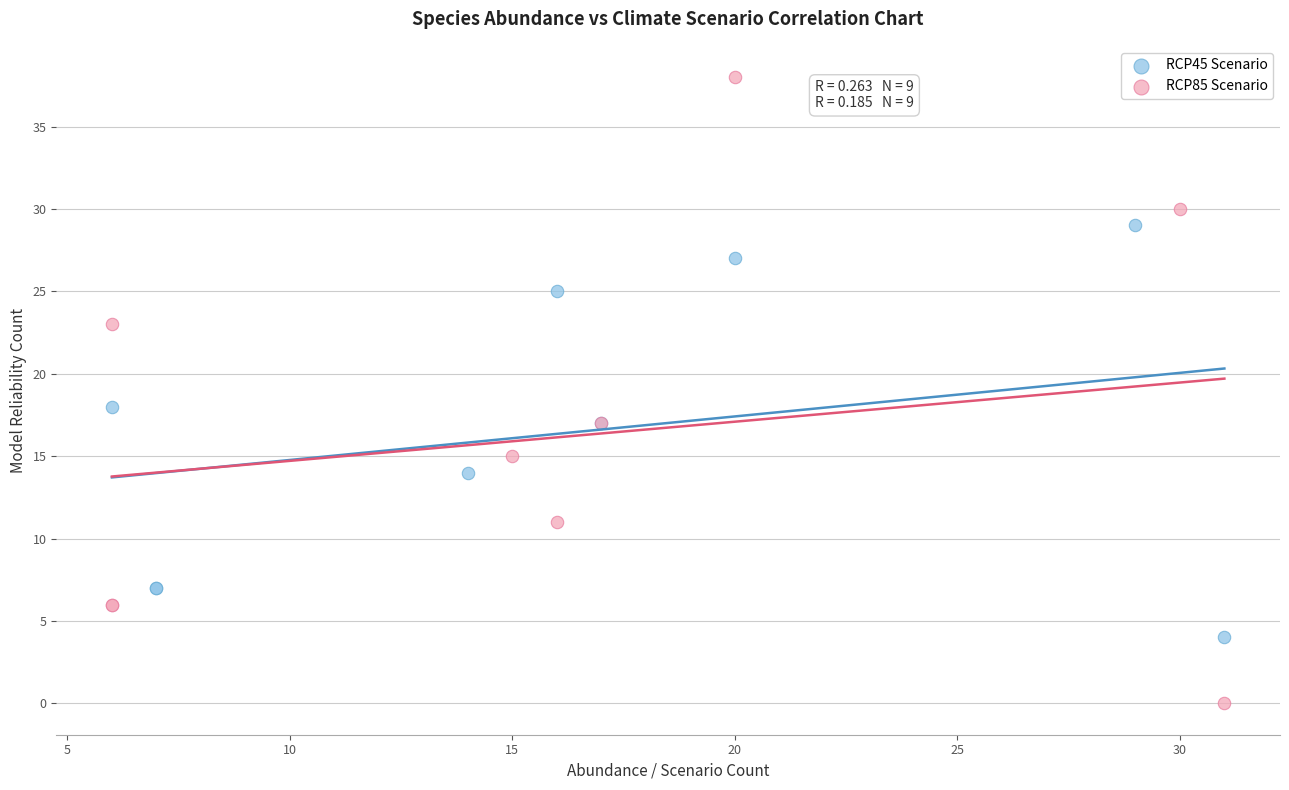

Which series has the widest spread of Y values?

RCP85 Scenario